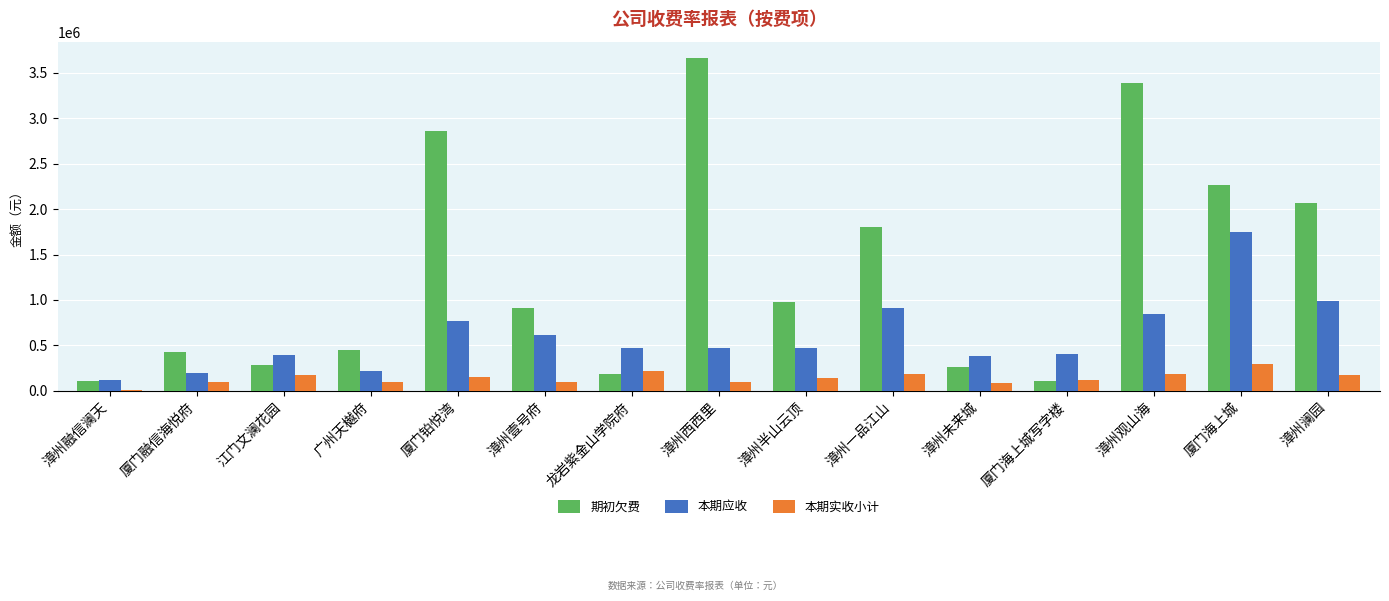

Are the bars horizontal?

No